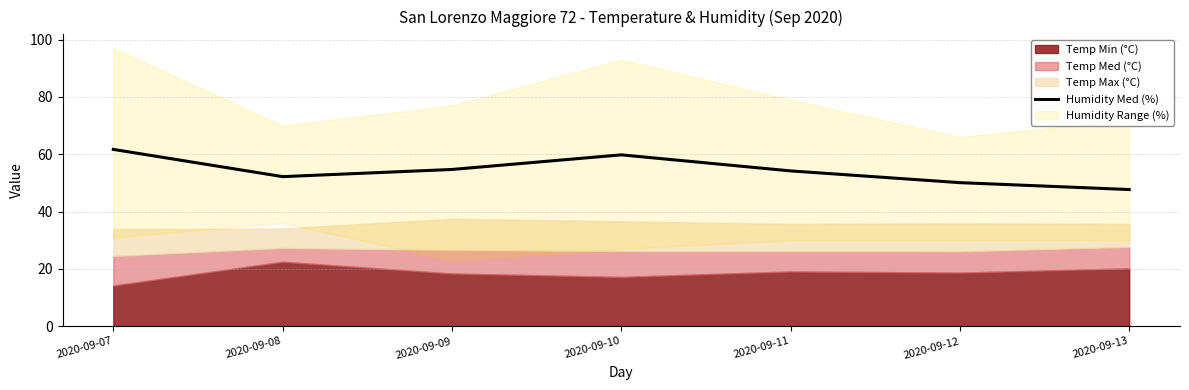

Which label corresponds to the largest value in the chart?

2020-09-07